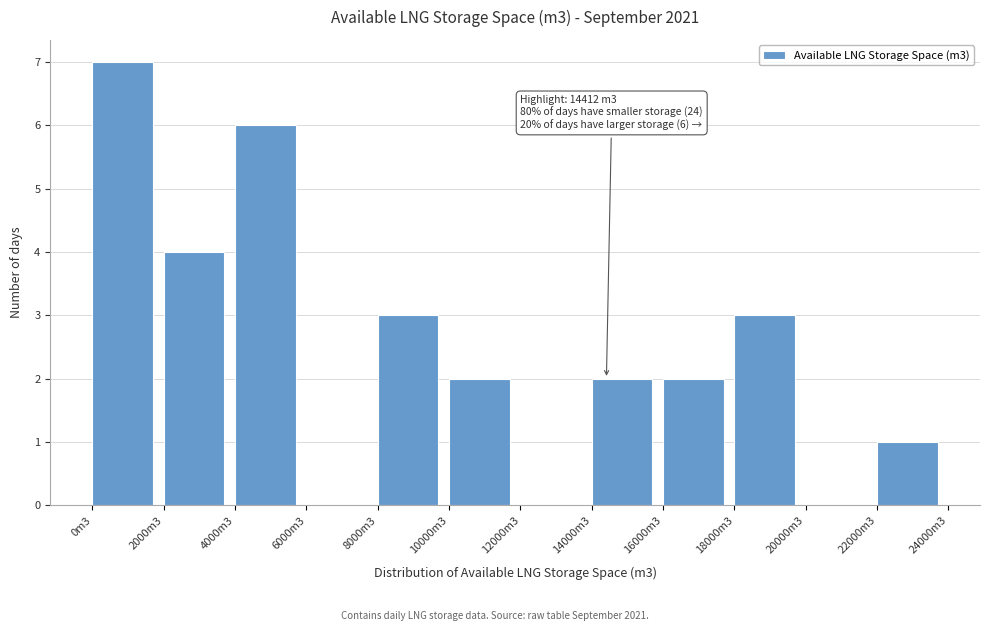

Reading left to right, what are all the values shown in this chart?

0m3=7	2000m3=4	4000m3=6	6000m3=0	8000m3=3	10000m3=2	12000m3=0	14000m3=2	16000m3=2	18000m3=3	20000m3=0	22000m3=1